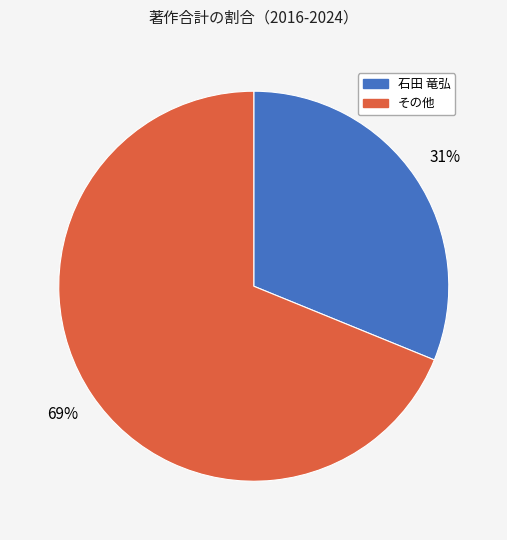

To the nearest percent, what is the difference between the largest and smallest slice percentages?

38%